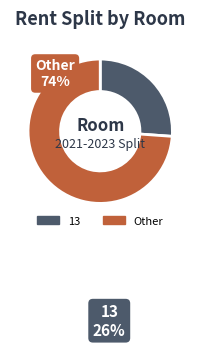

Does any single category account for the majority?

Yes